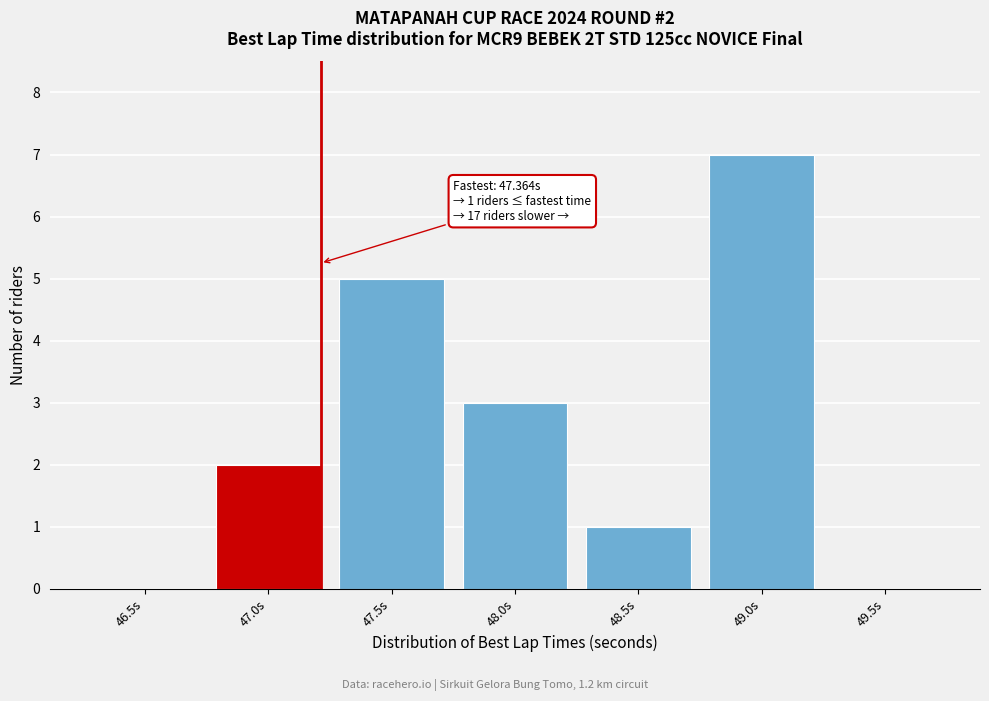

Reading left to right, what are all the values shown in this chart?

46.5s=0	47.0s=2	47.5s=5	48.0s=3	48.5s=1	49.0s=7	49.5s=0